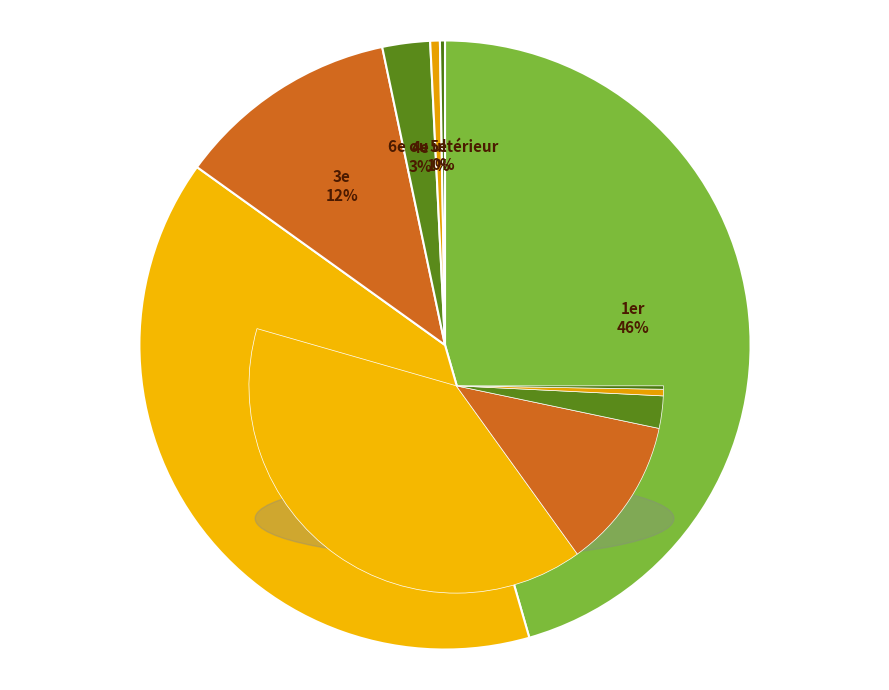

What is the change in value from 2e to 6e ou ultérieur?

-25654